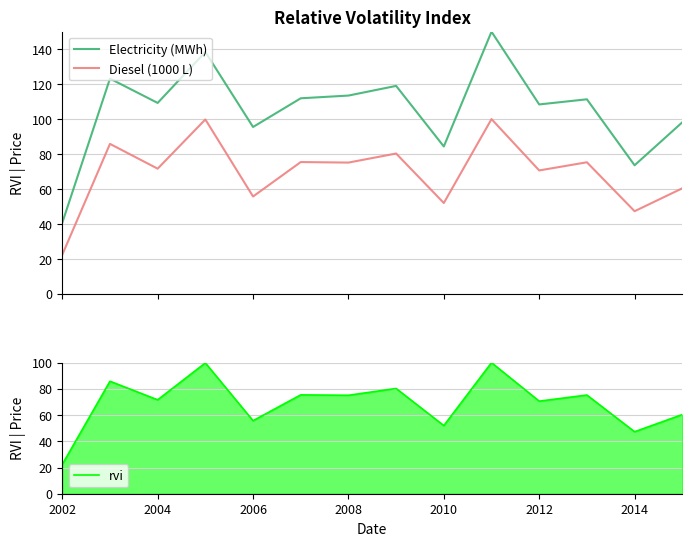

True or false: Diesel (1000 L) and Electricity (MWh) cross at least once.

False